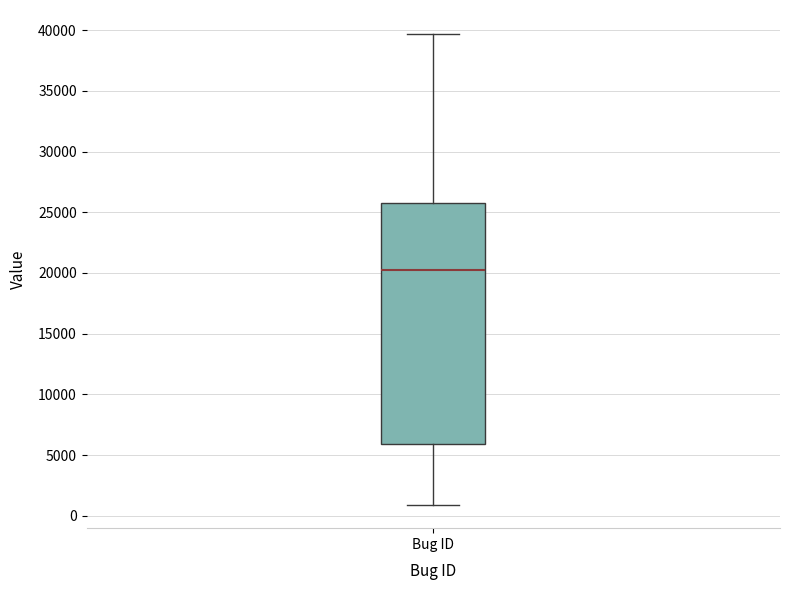

Where does the upper whisker of the box for Bug ID end on the y-axis? The values are not printed on the chart, so give them approximately, as read against the axis.

39500